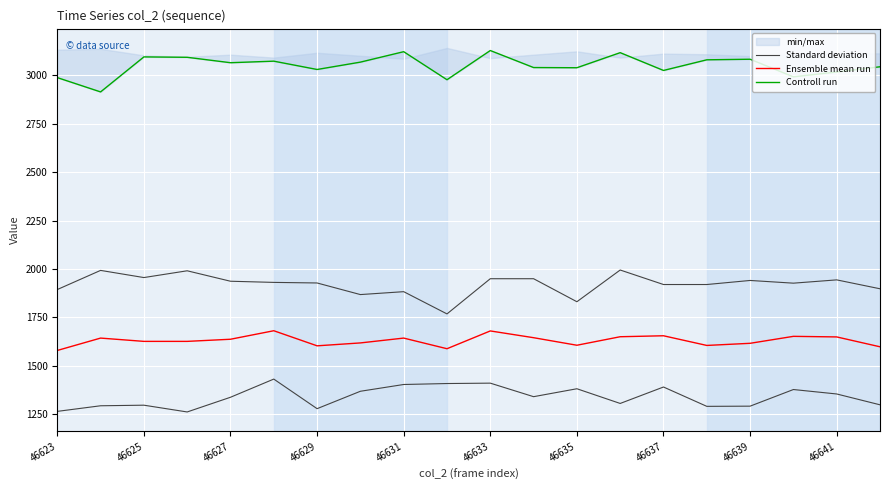

What is the minimum value for Ensemble mean run?

1578